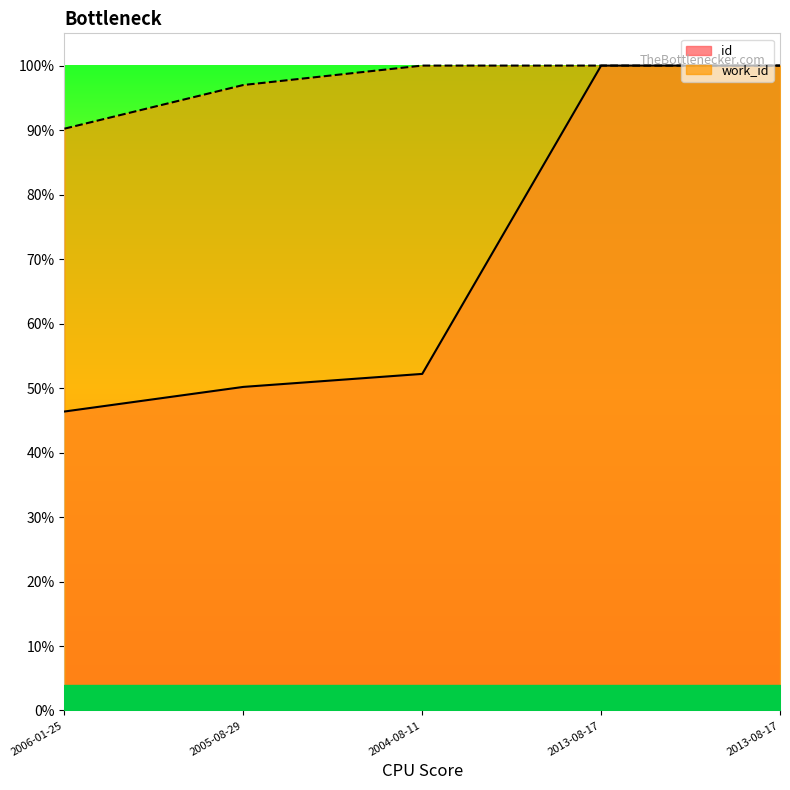

Does the chart display data point markers on the line(s)?

No